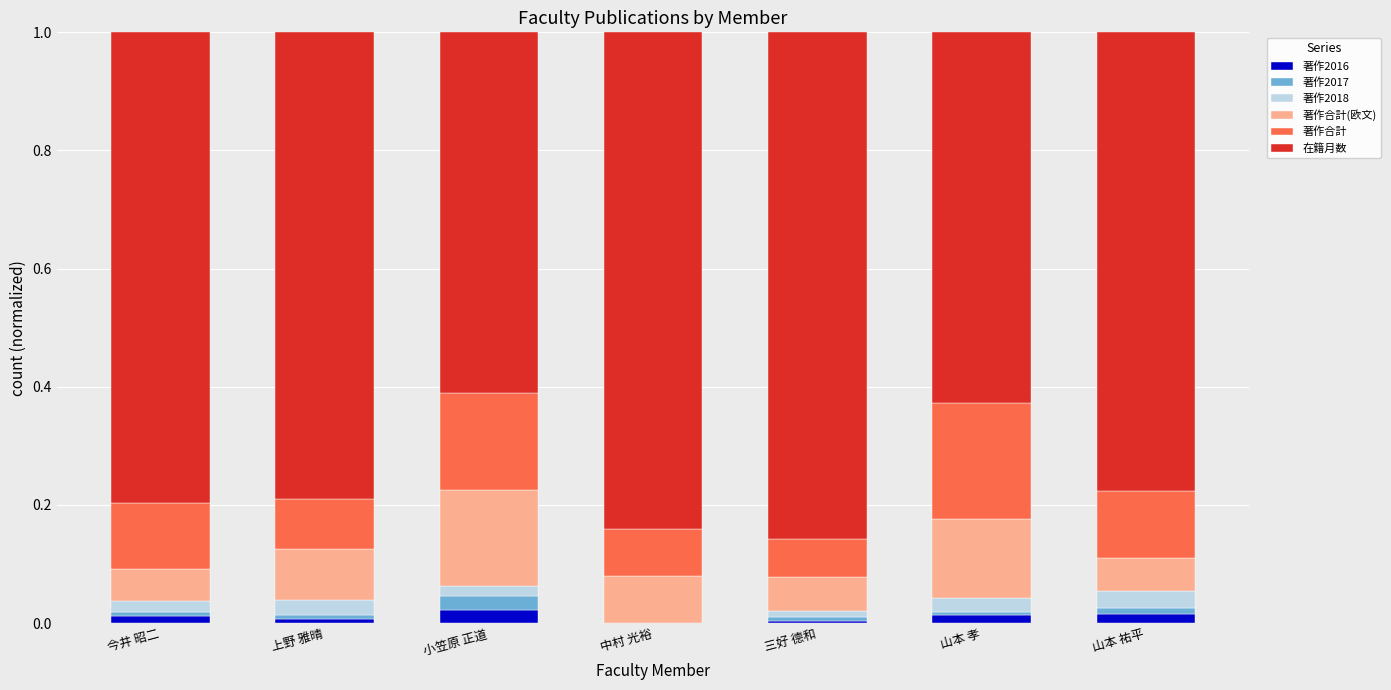

What is the total value across all series at 中村 光裕?

1.0